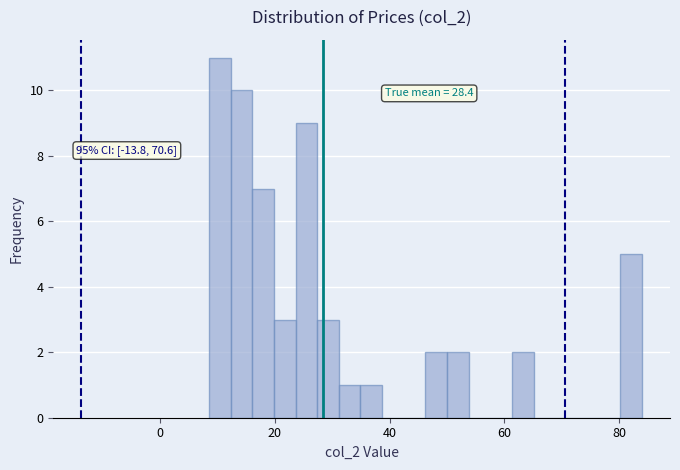

Around what value on the x-axis is the tallest bar? Give the approximate position of its centre, as read against the axis.

10